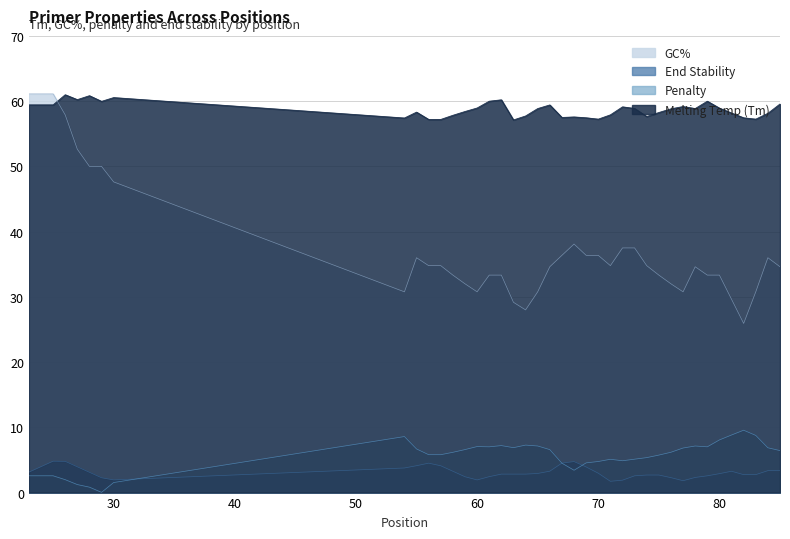

How many interior local peaks does the pen series have?

7